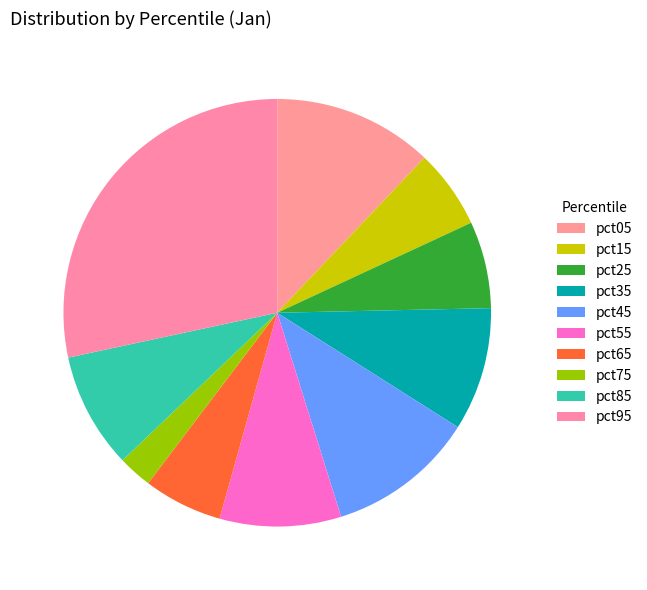

How many segments does this pie chart have?

10